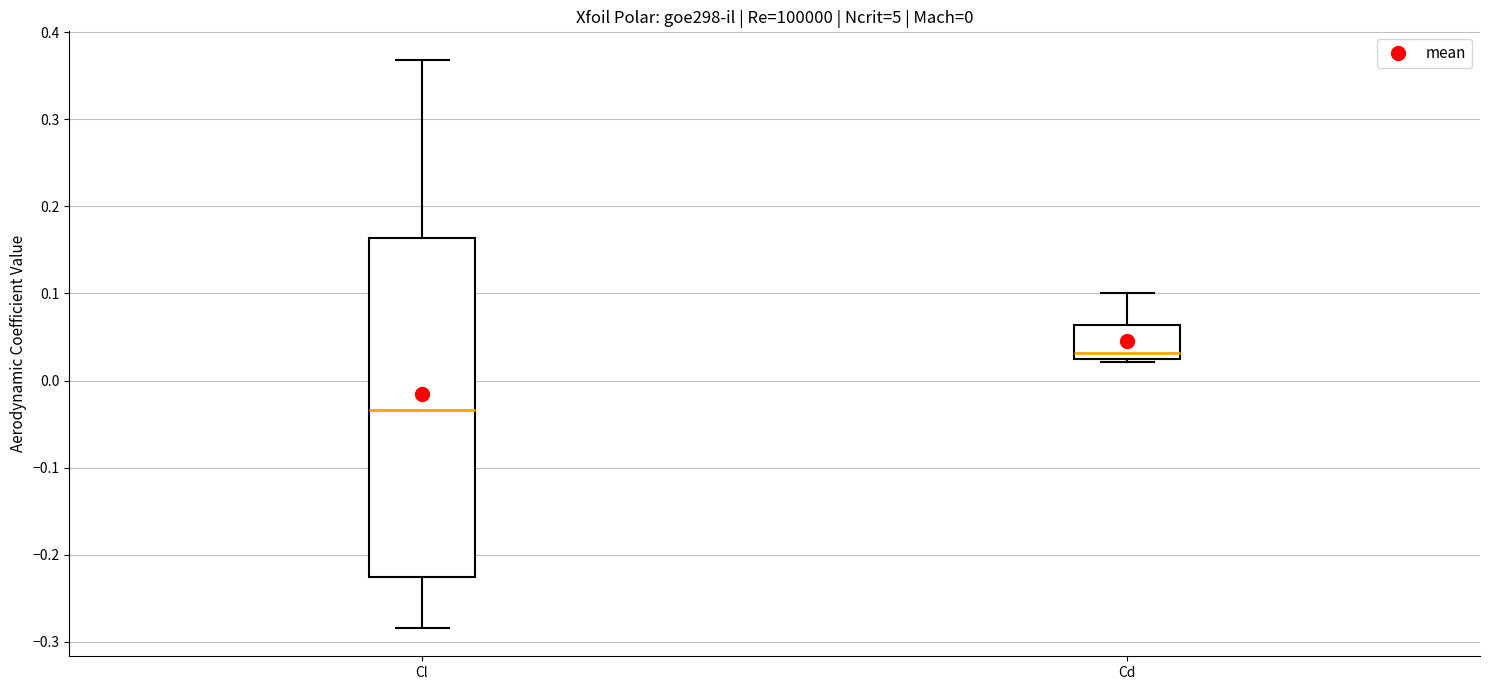

Which box's median line is the highest?

Cd